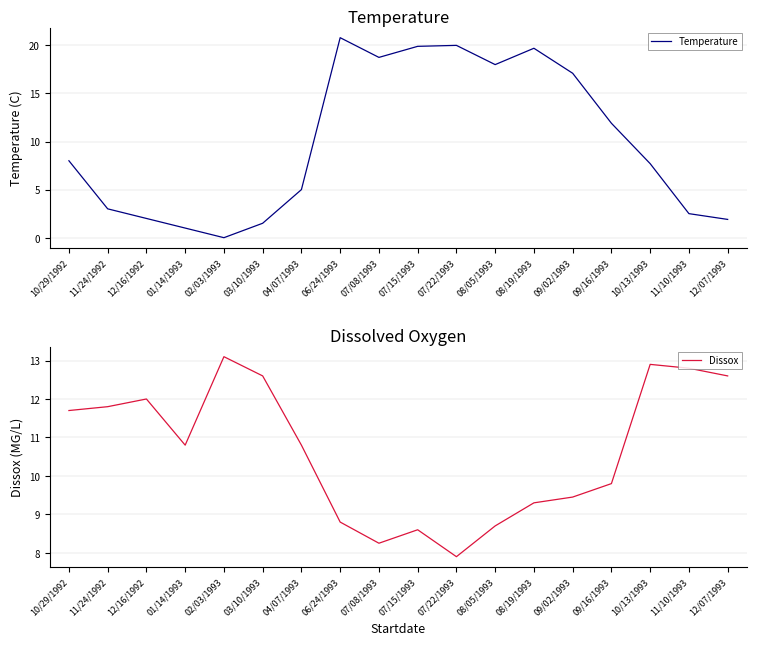

At which label does Temperature first exceed 8?

06/24/1993